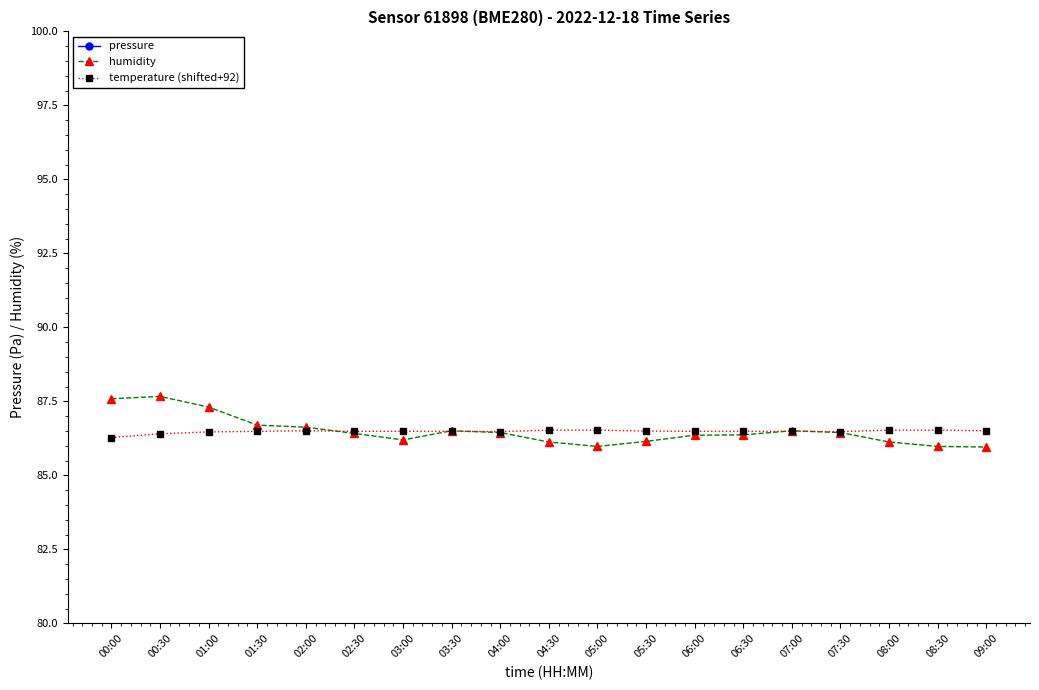

What is the highest value of the pressure series?

1.1